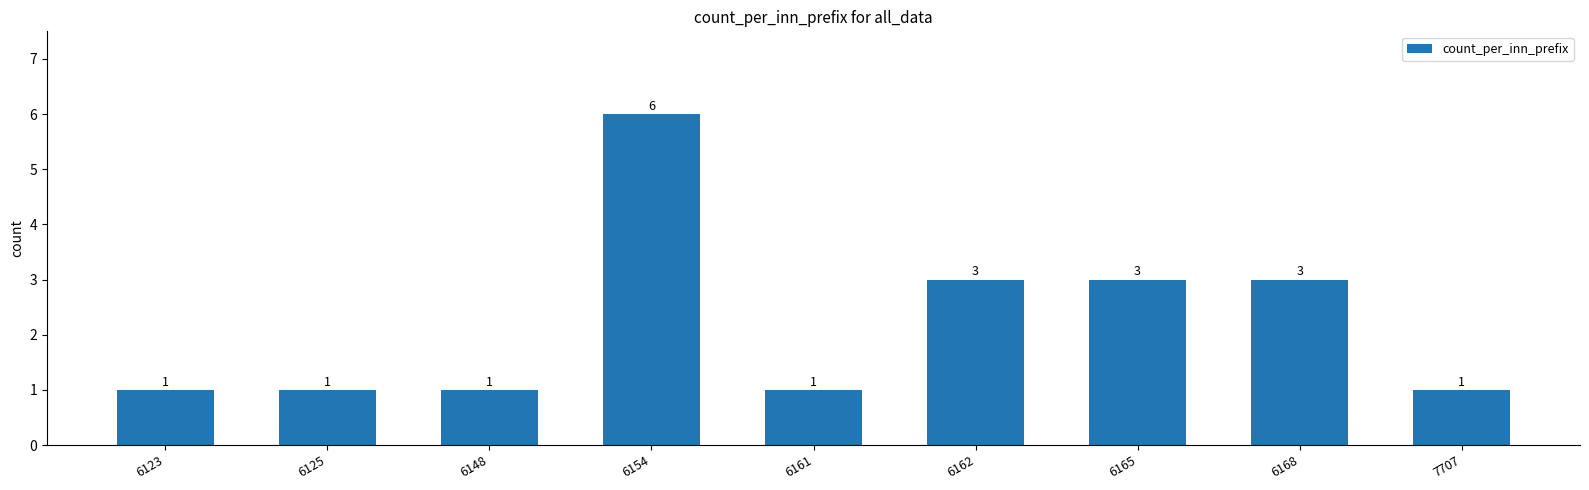

The chart shows a value of 3 at 6168. True or false?

True